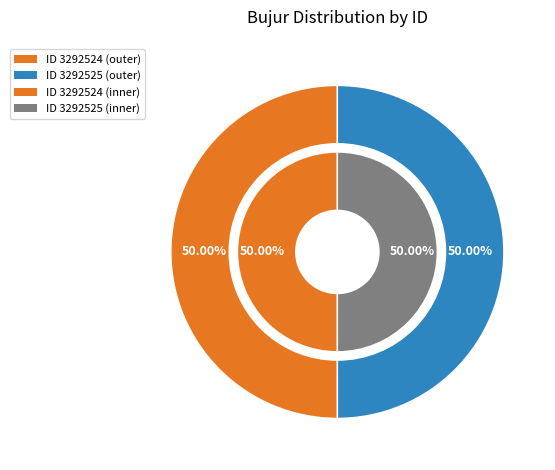

Count the number of slices in the pie.

2